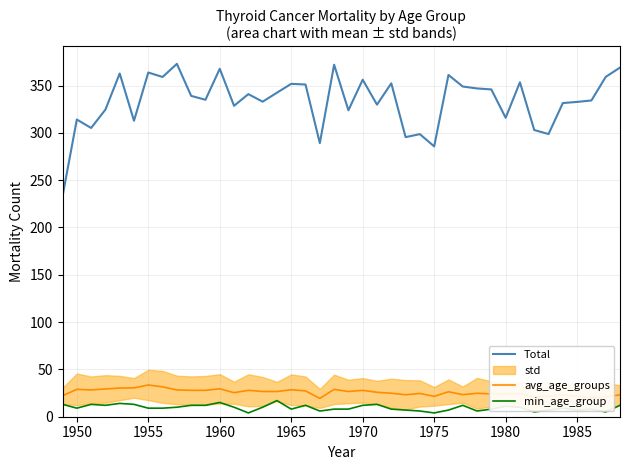

What is the lowest value of the avg_age_groups series?

19.3